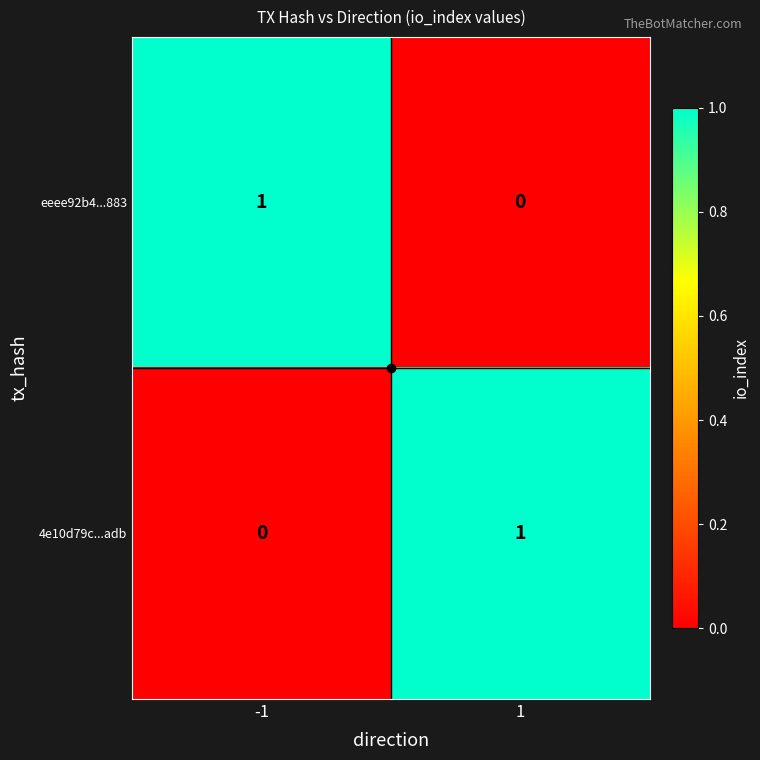

What is the spread (max minus min) of values at 1?

1